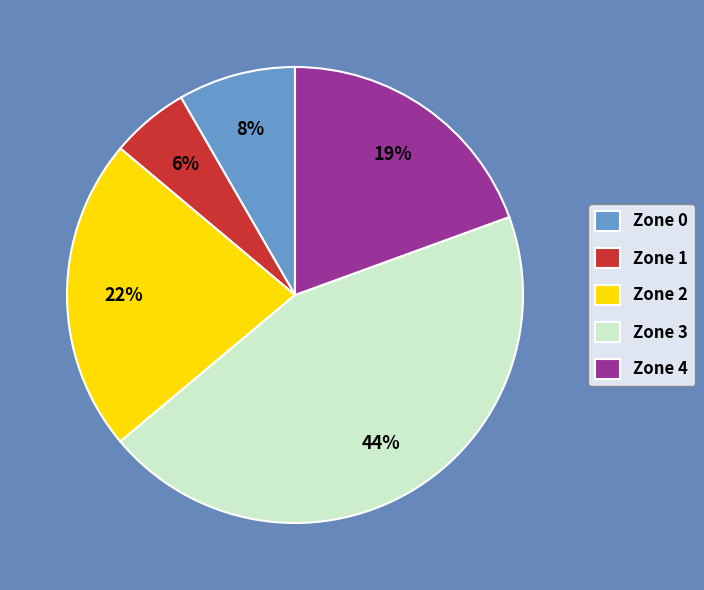

True or false: Zone 3 accounts for 39% of the total.

False